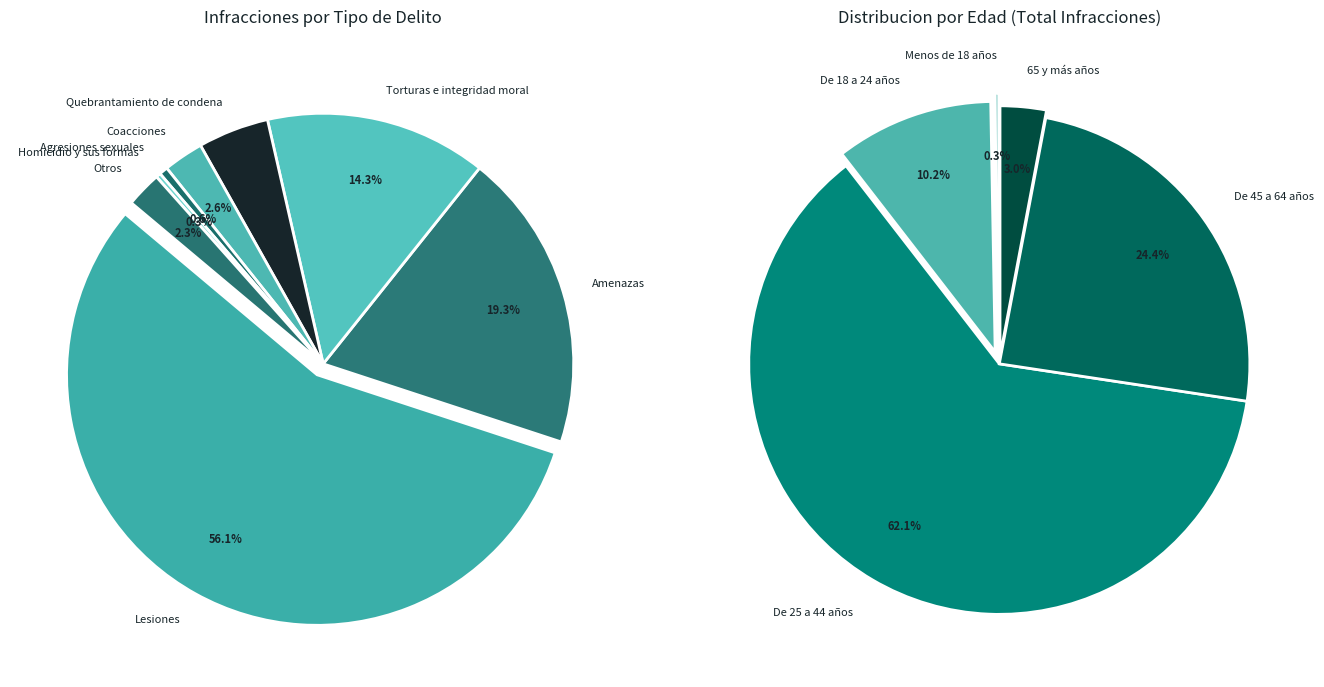

What percentage is the Coacciones slice, to the nearest percent?

3%